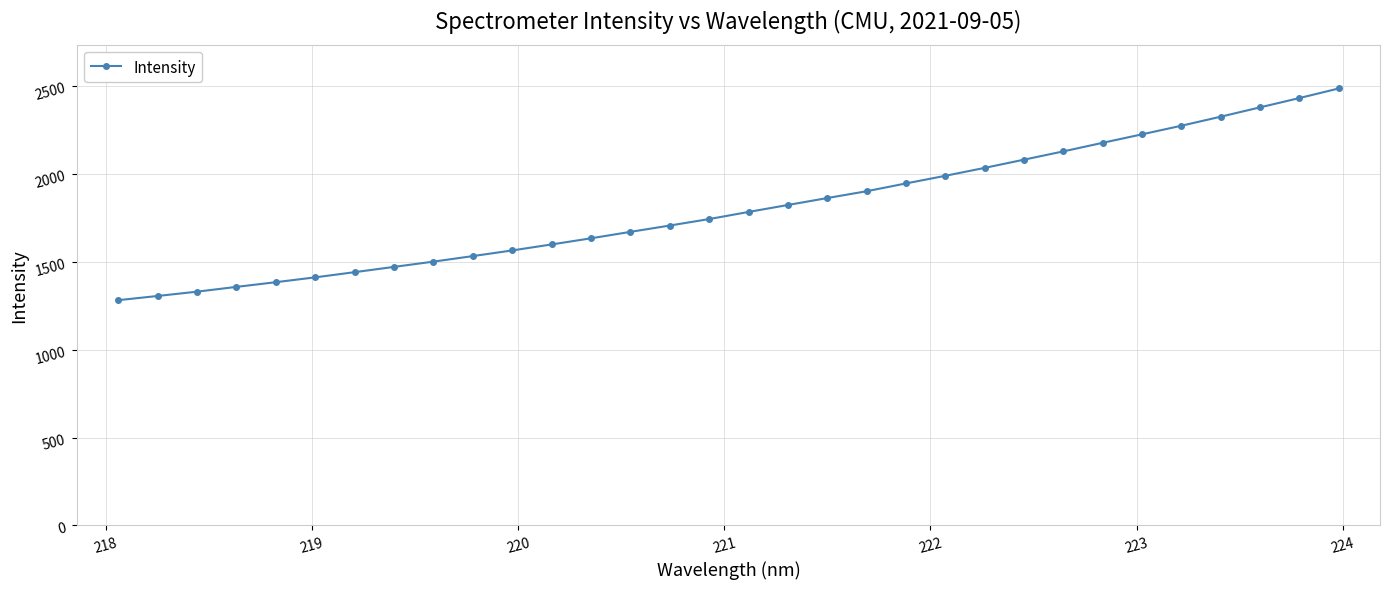

What is the value of the 9th point from the left?

1502.1